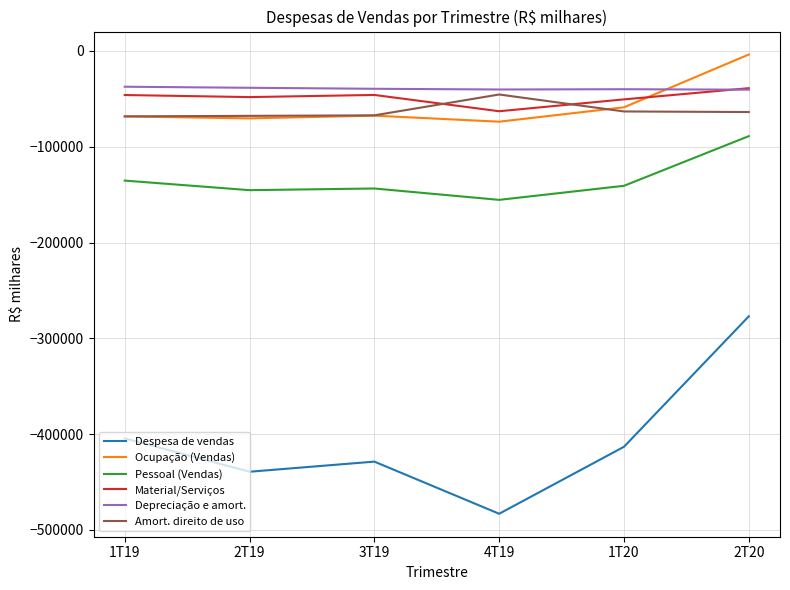

How many intersections are there between Ocupação (Vendas) and Material/Serviços?

1